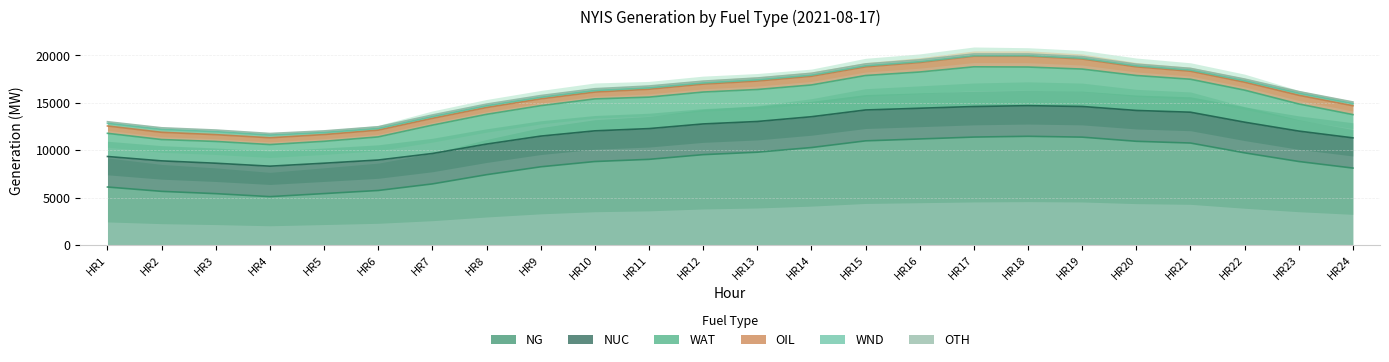

What is the sum of the WND values at HR19 and HR1?

360